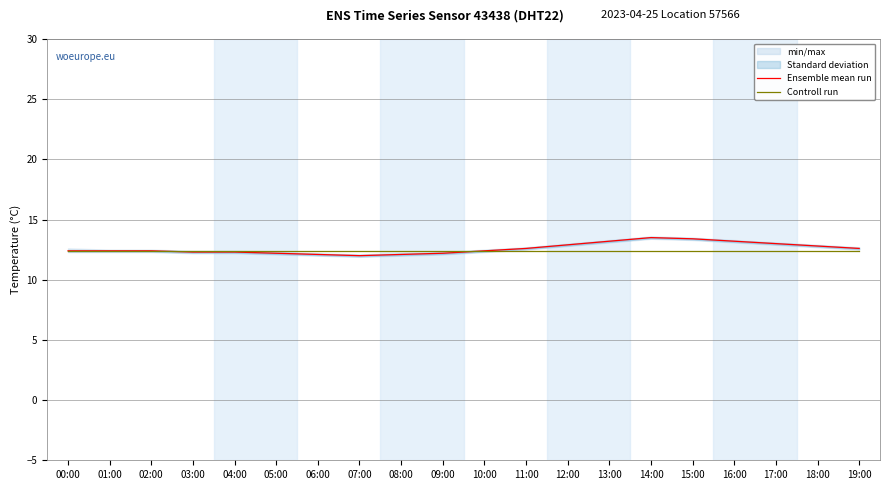

Between 09:00 and 05:00, which is larger?

09:00